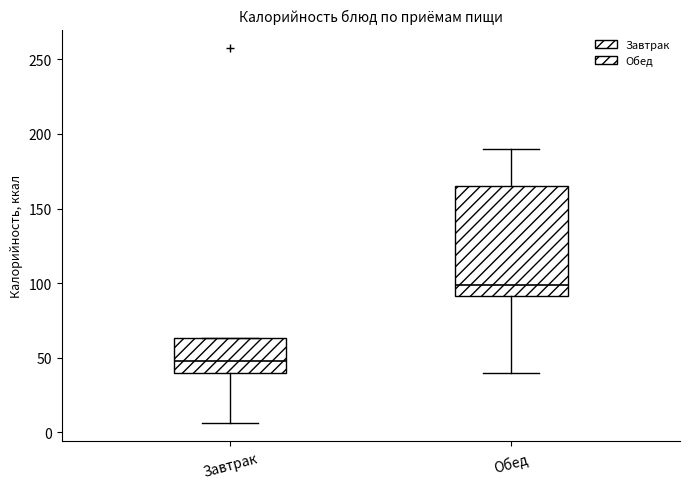

Comparing the boxes themselves (not the whiskers), which one is the tallest?

Обед